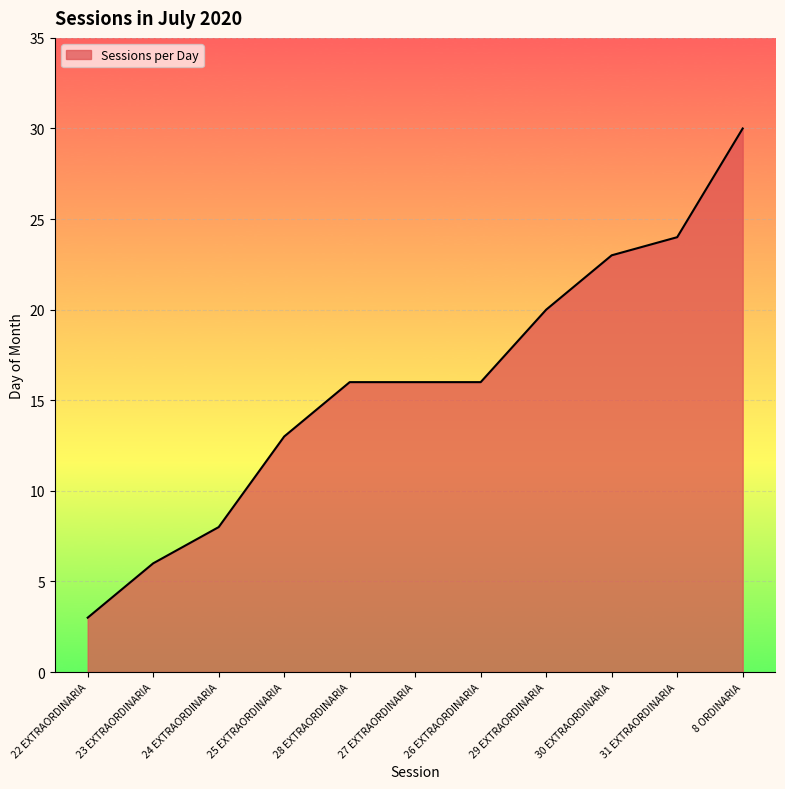

Does the chart display data point markers on the line(s)?

No